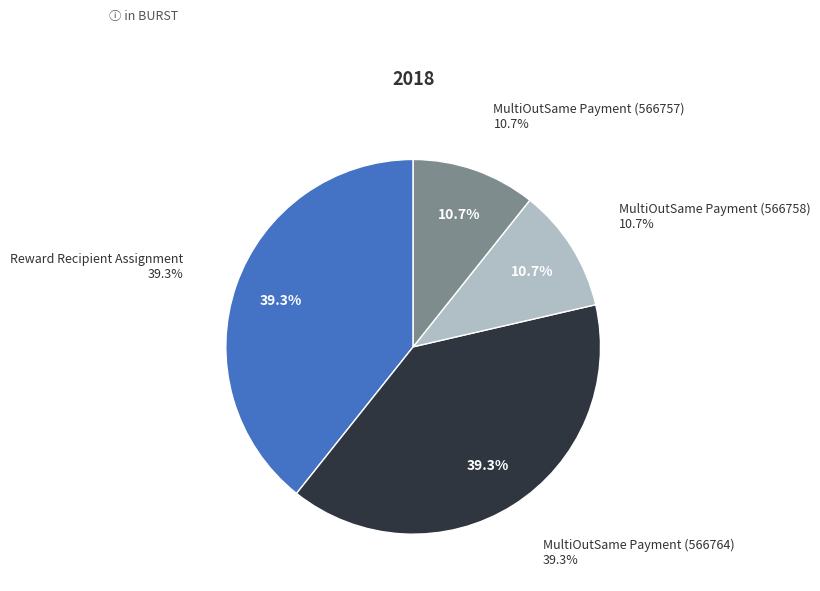

Is the sum of MultiOutSame Payment (566758) and MultiOutSame Payment (566757) greater than half?

No